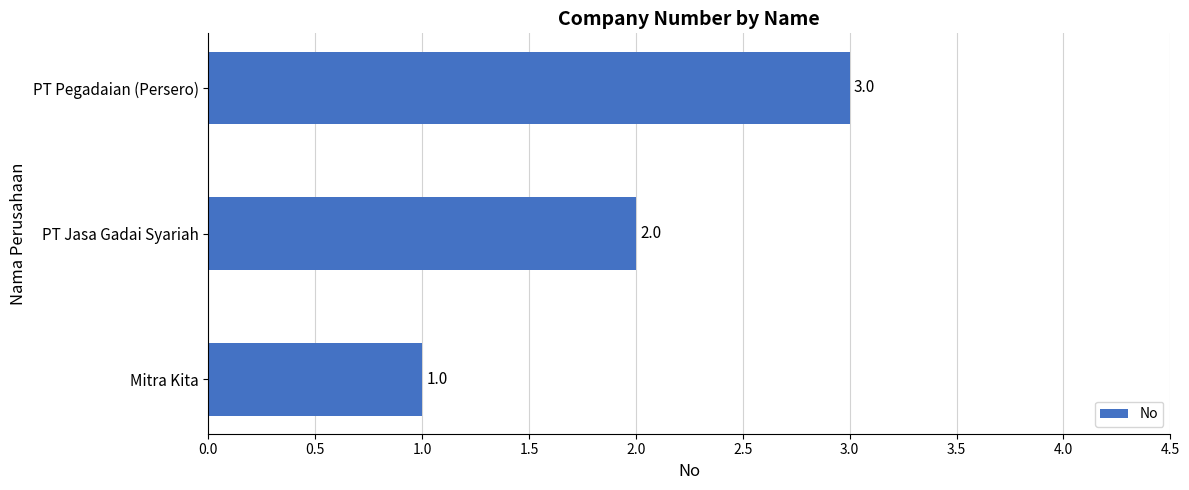

What is the difference between the maximum and minimum values?

2